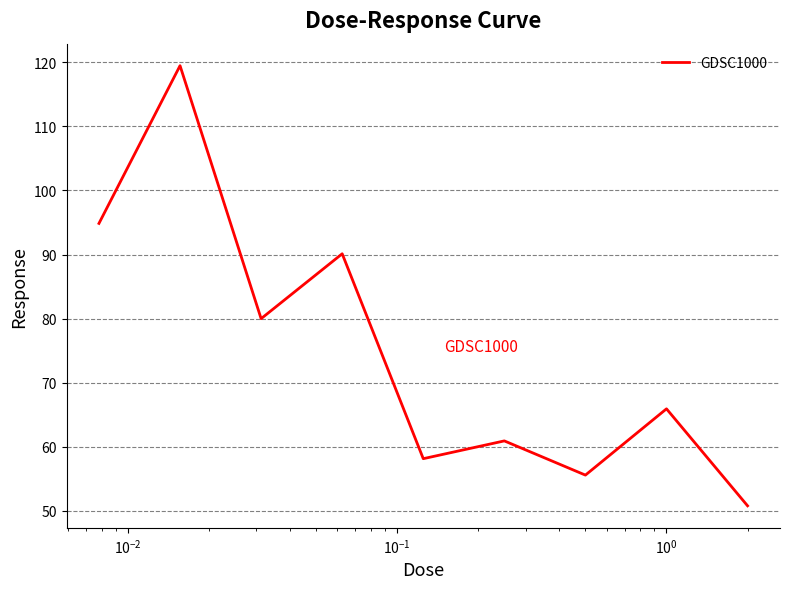

What is the difference between the maximum and minimum values?

68.7